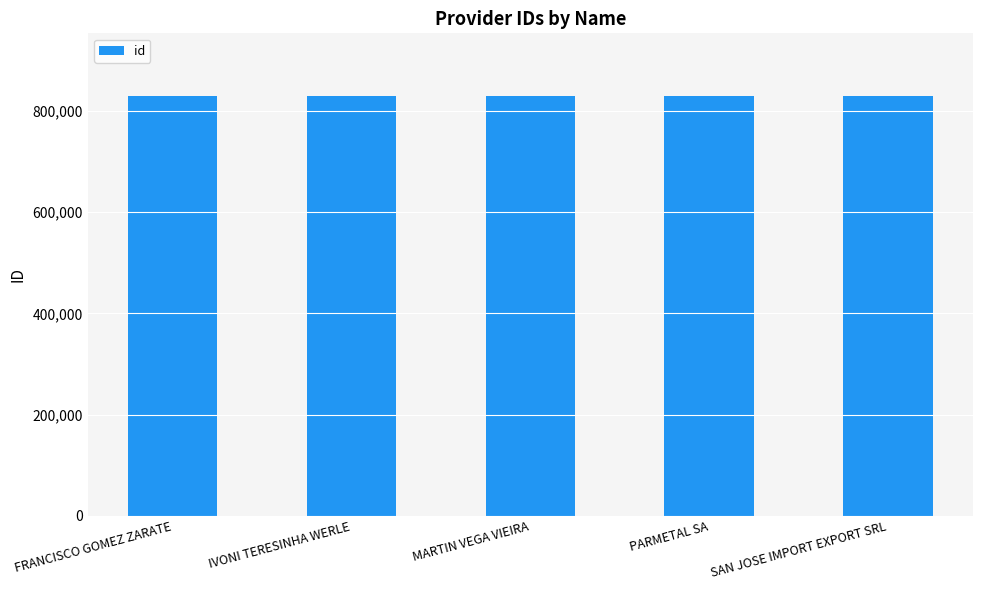

True or false: the data shows 328318 at FRANCISCO GOMEZ ZARATE.

False